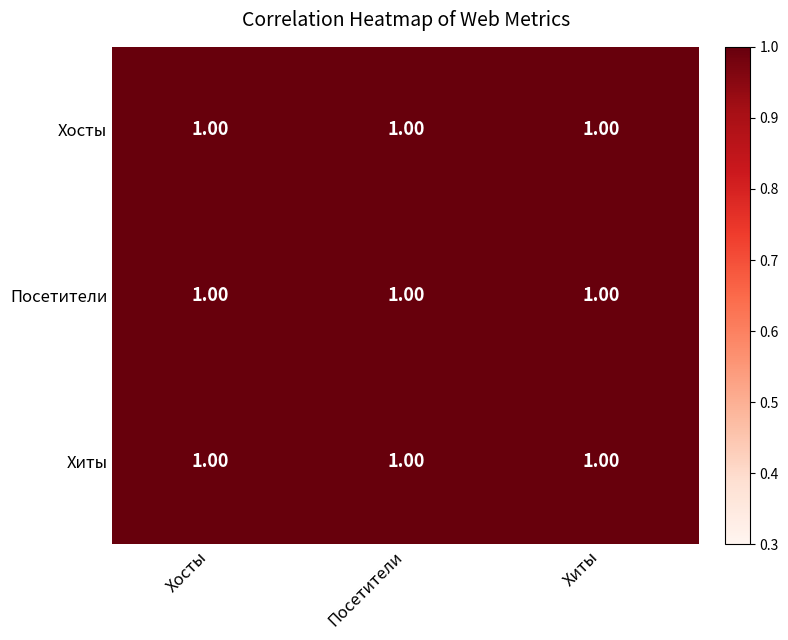

Reading right to left, list all the values displayed in this chart.

Хосты: Хиты=1.0	Посетители=1.0	Хосты=1.0
Посетители: Хиты=1.0	Посетители=1.0	Хосты=1.0
Хиты: Хиты=1.0	Посетители=1.0	Хосты=1.0